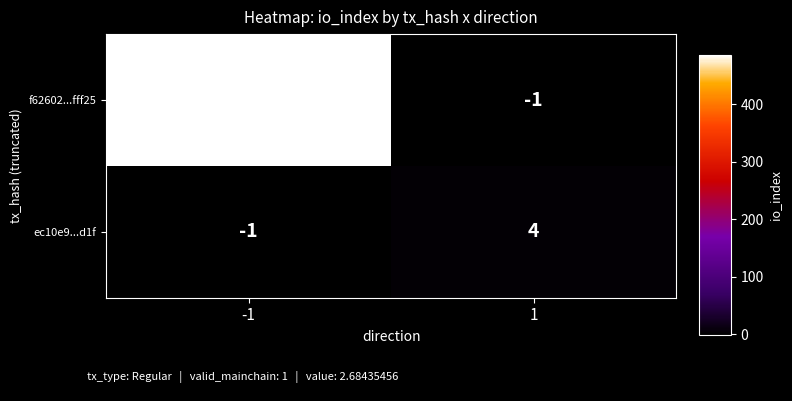

Which series has the largest total across all categories?

f62602...fff25